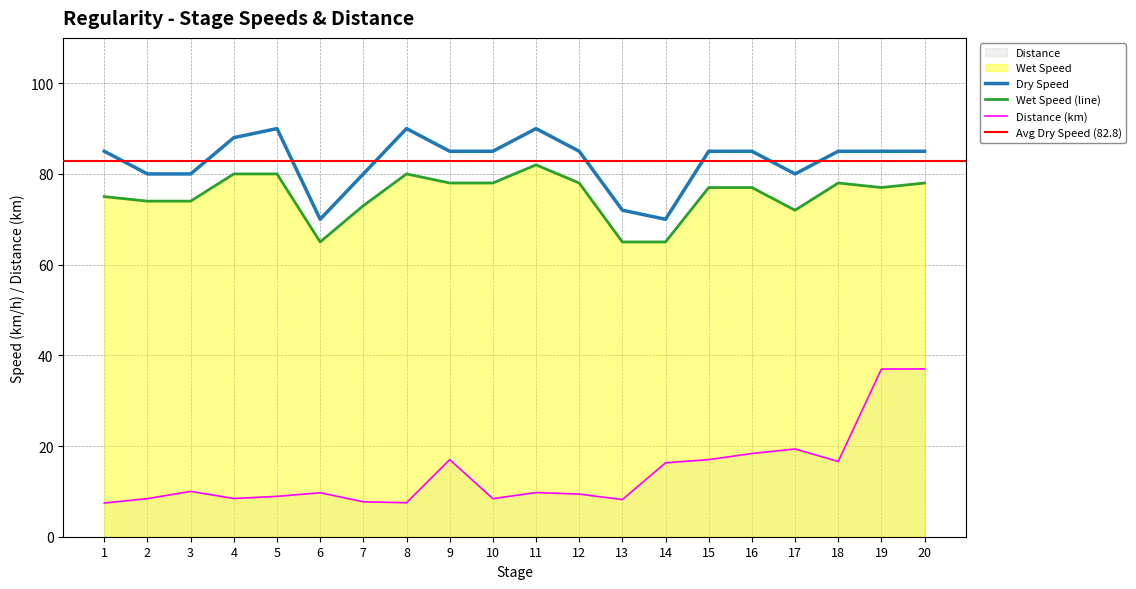

Rank the categories by Wet Speed value from lowest to highest.

6, 13, 14, 17, 7, 2, 3, 1, 15, 16, 19, 9, 10, 12, 18, 20, 4, 5, 8, 11